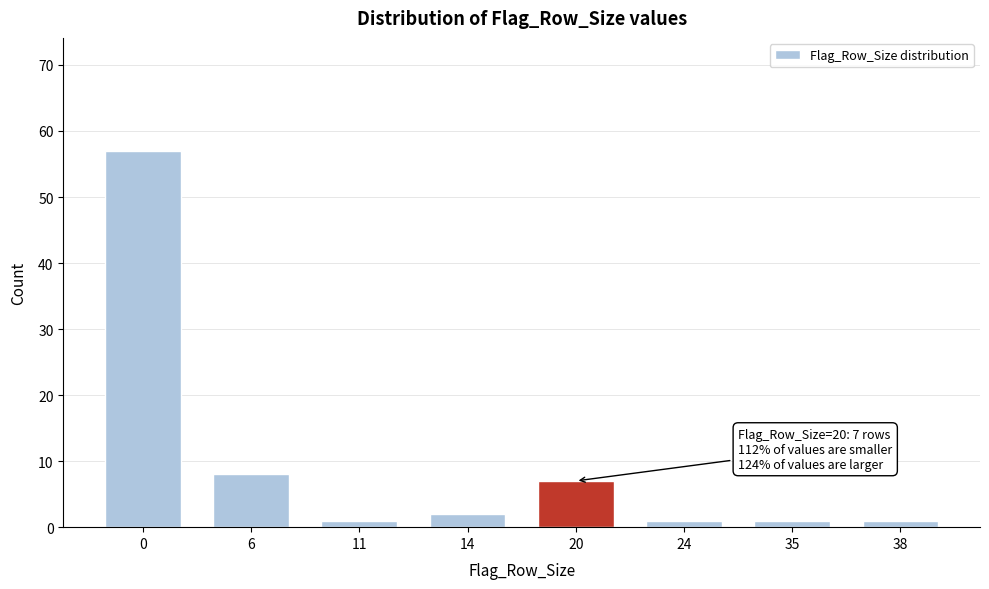

Reading right to left, list all the values displayed in this chart.

1	1	1	7	2	1	8	57